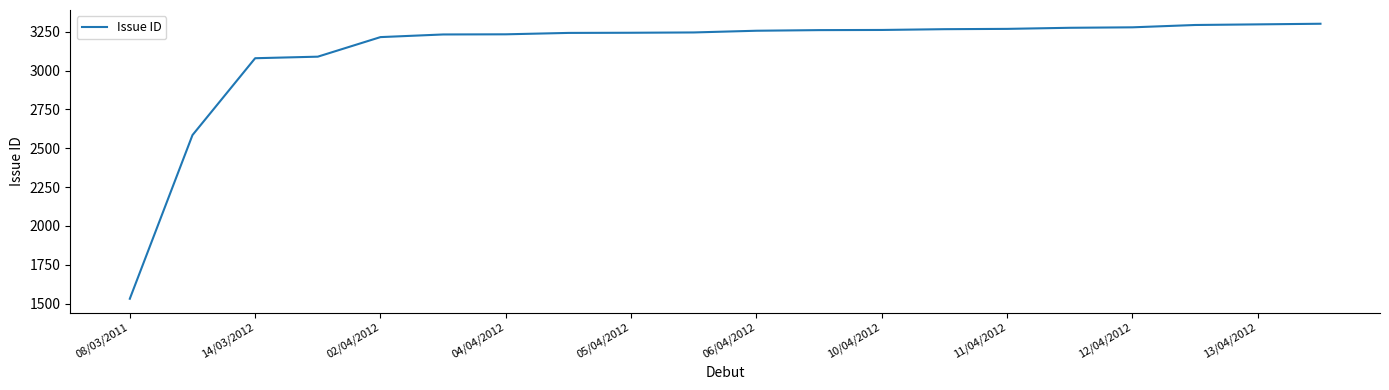

What is the maximum value shown in the chart?

3302